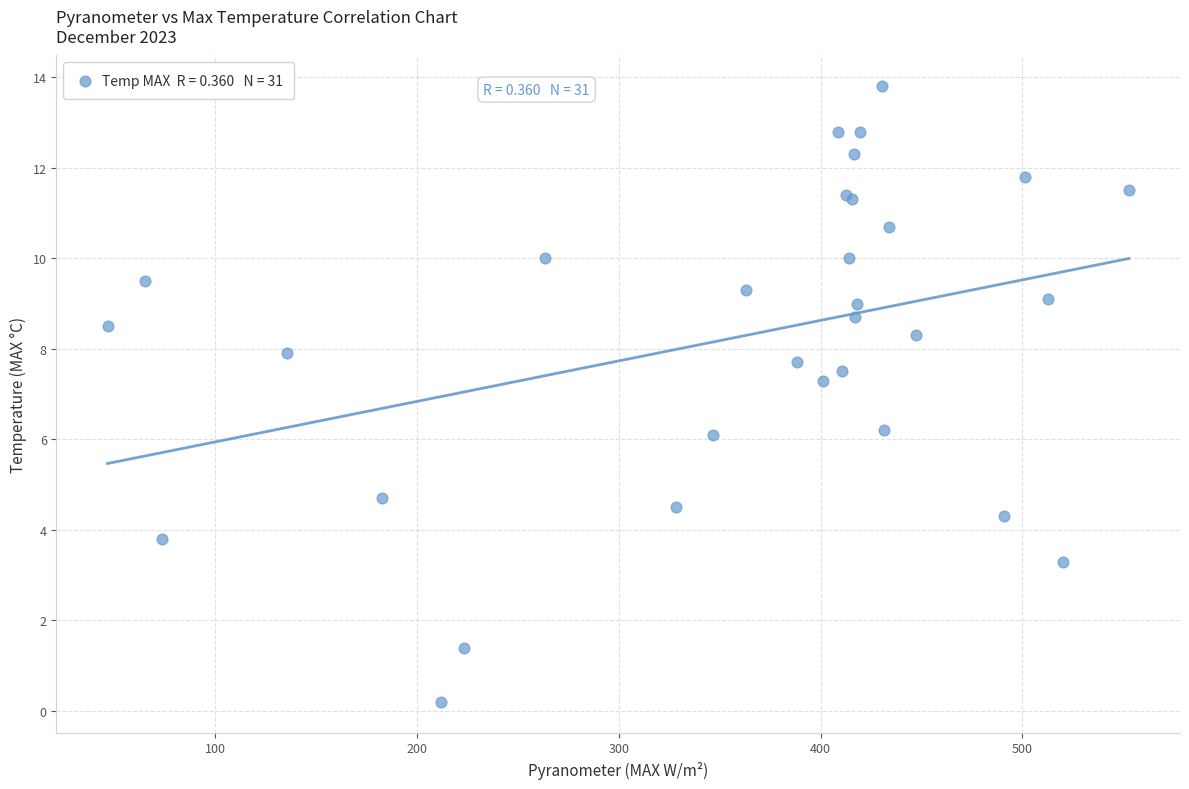

What Y value in the scatter plot is closest to 7?

7.3